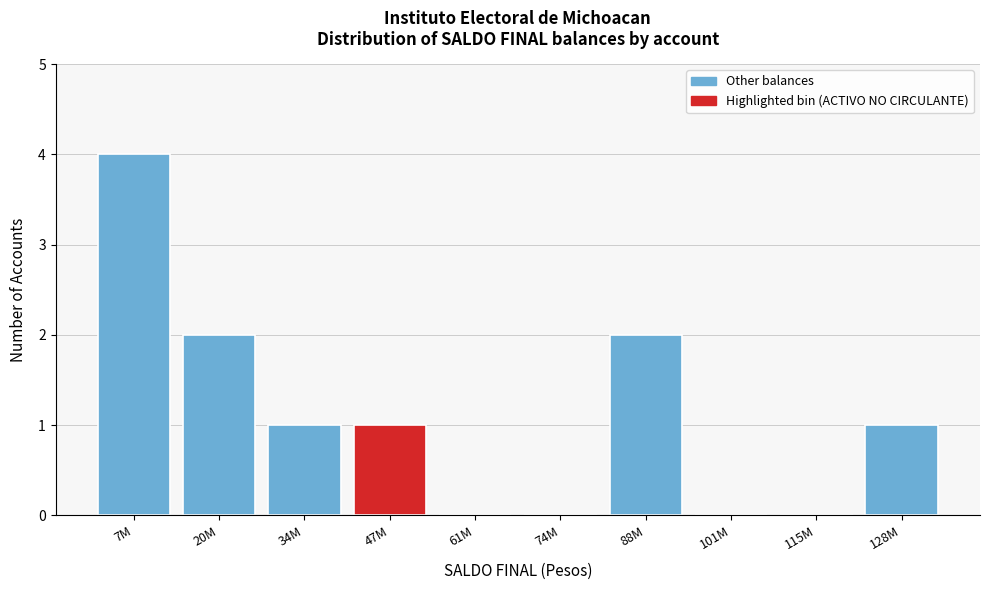

Reading right to left, transcribe all the data shown in this chart.

128M=1	115M=0	101M=0	88M=2	74M=0	61M=0	47M=1	34M=1	20M=2	7M=4